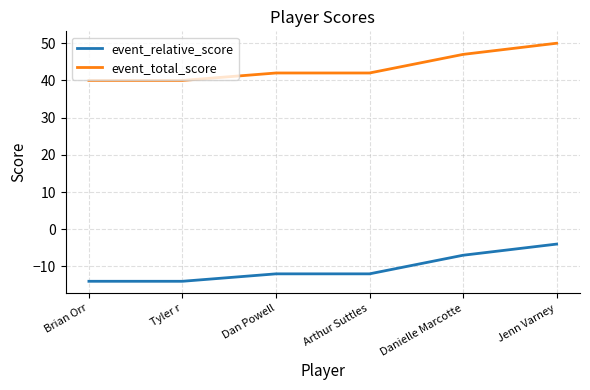

What is the sum of all event_relative_score values?

-63